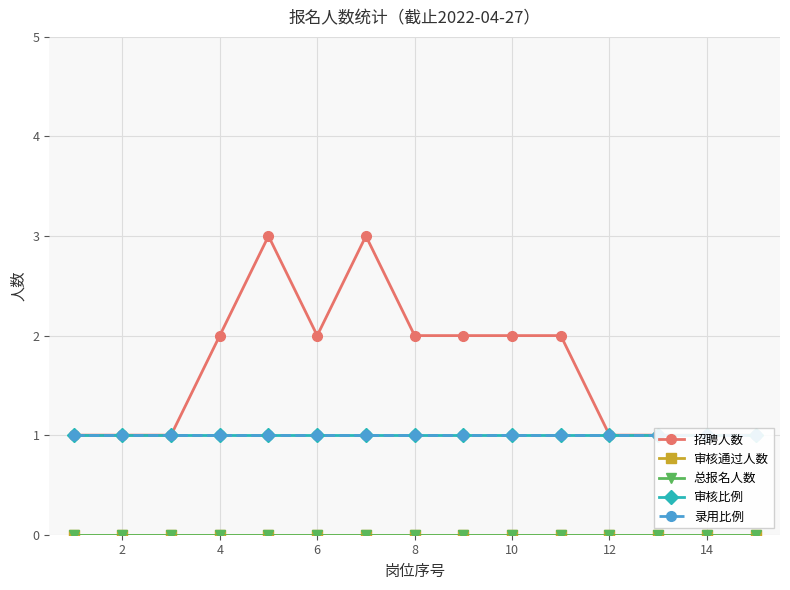

True or false: 审核通过人数 and 录用比例 intersect in this chart.

False